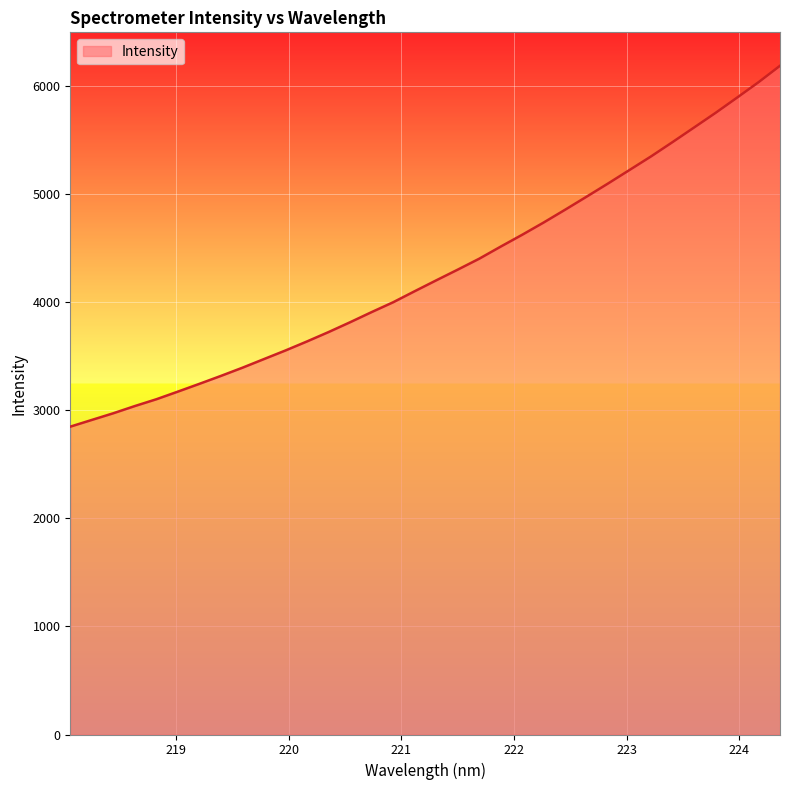

What is the smallest value displayed?

2849.4